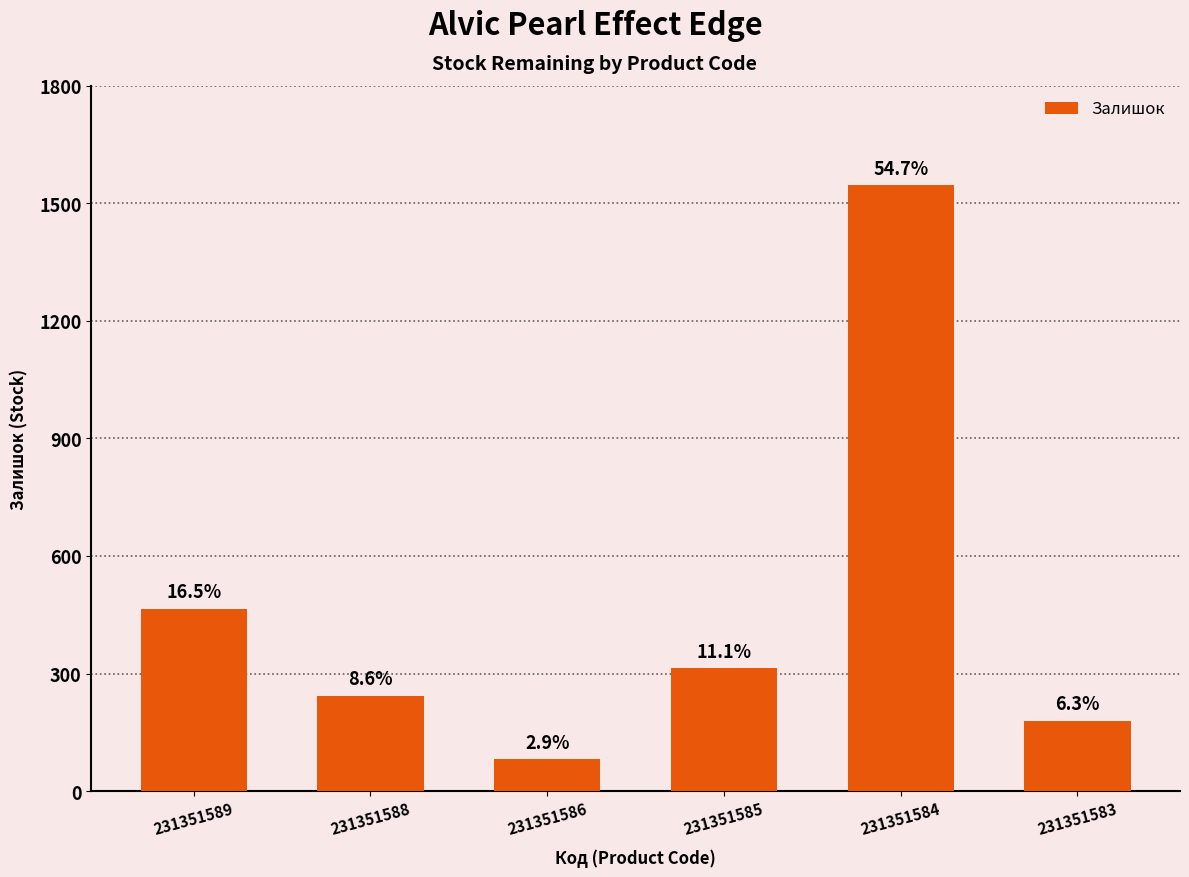

Between 231351584 and 231351588, which is larger?

231351584